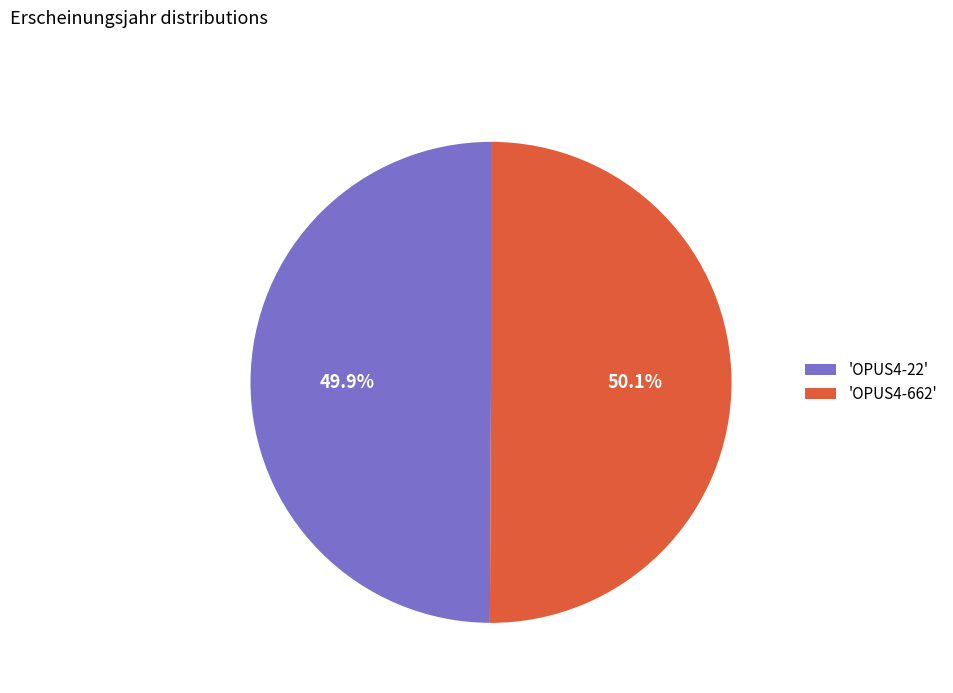

What is the ratio of the value at 'OPUS4-662' to the value at 'OPUS4-22'?

1.0